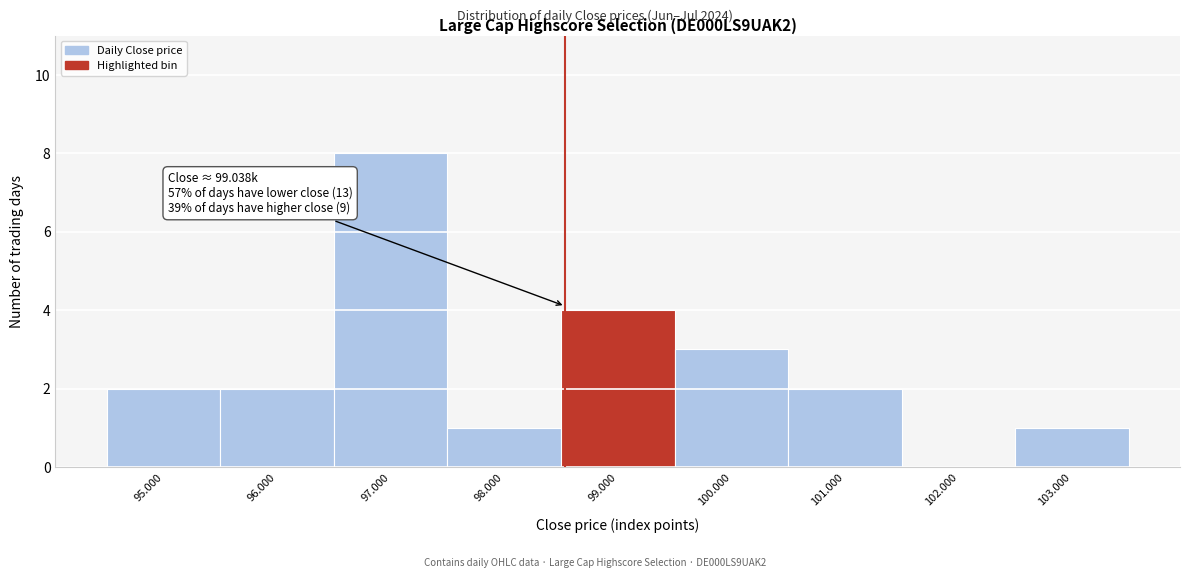

Reading left to right, extract all data points from this chart.

95.000=2	96.000=2	97.000=8	98.000=1	99.000=4	100.000=3	101.000=2	102.000=0	103.000=1